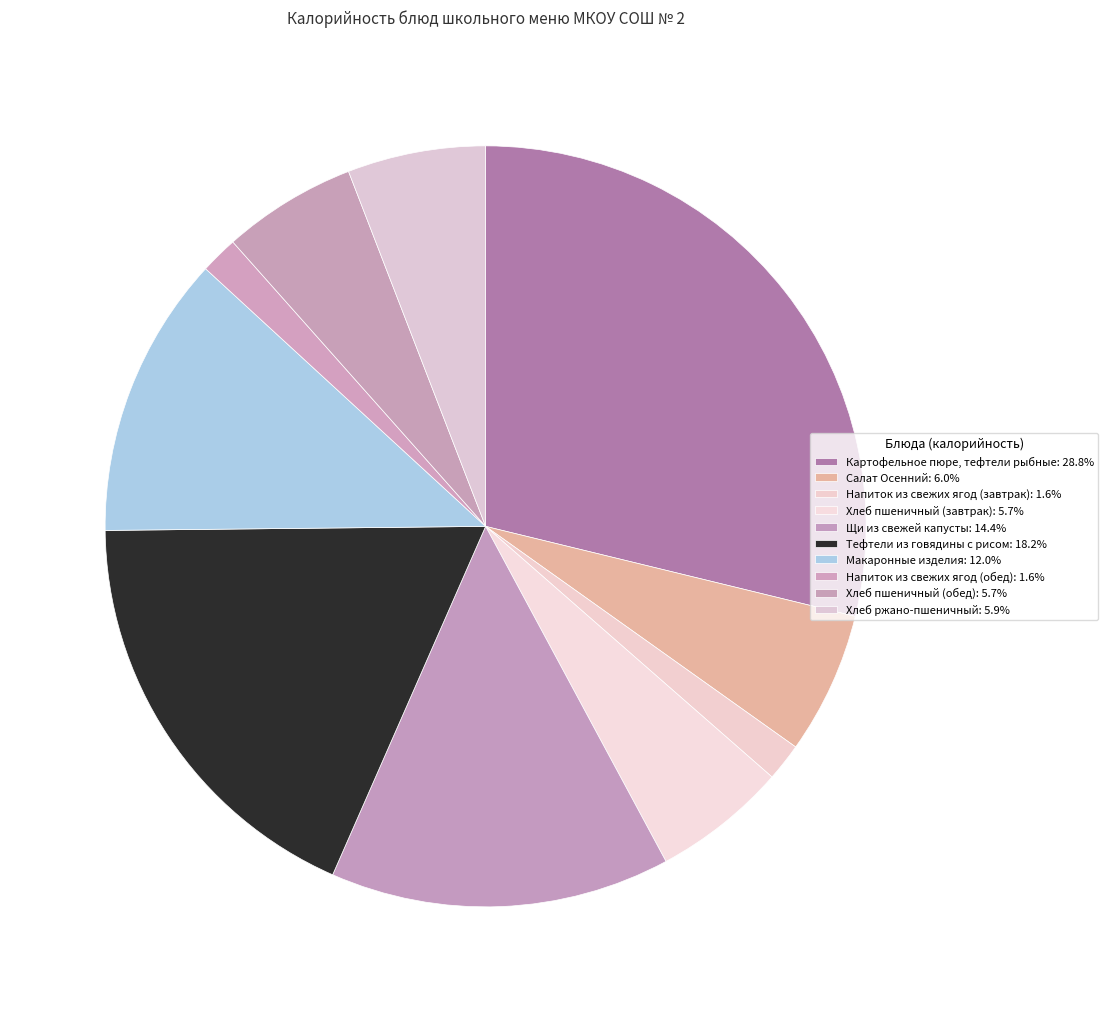

What percentage is NOT represented by Хлеб ржано-пшеничный?

94.1%